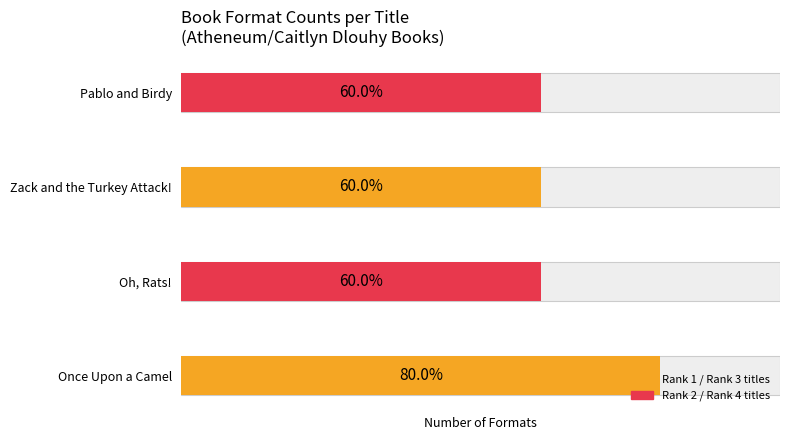

Are the bars grouped side by side (vs. stacked)?

No